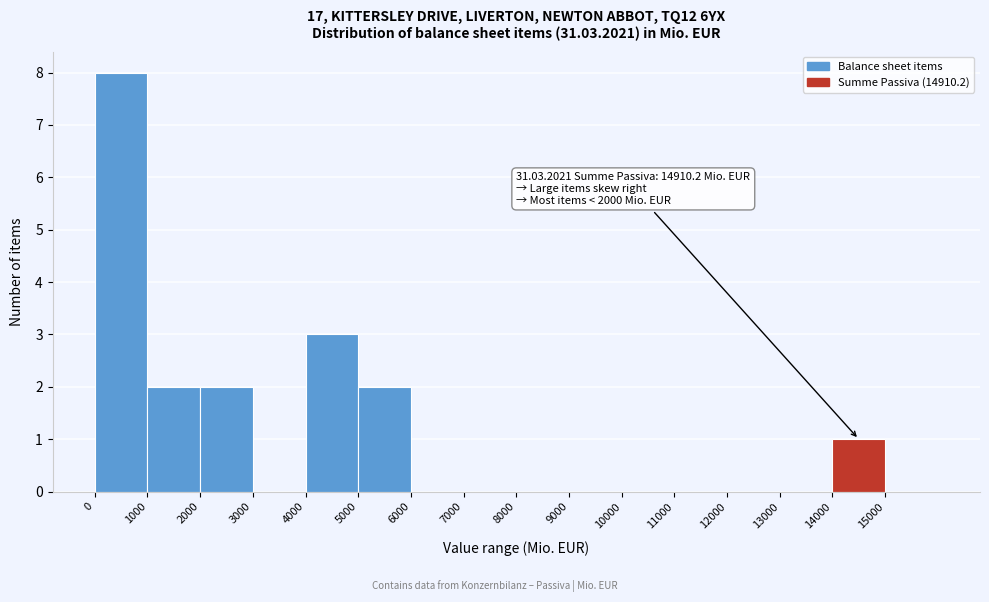

Over which range of the x-axis is the bar tallest?

0 to 1000